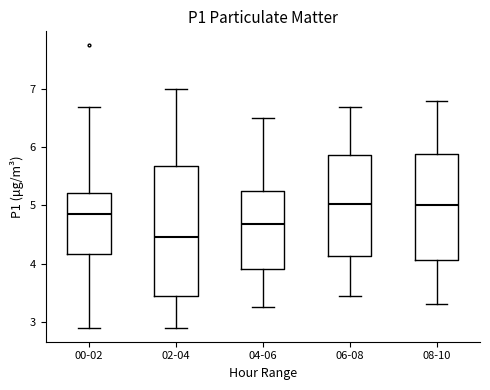

Reading left to right, read every box against the y-axis: the position of its median line, the range the box covers, and the ends of its whiskers. The values are not printed on the chart, so give them approximately, as read against the axis.

00-02: median 4.9, box 4.2 to 5.2, whiskers 2.9 to 6.7
02-04: median 4.5, box 3.5 to 5.7, whiskers 2.9 to 7.0
04-06: median 4.7, box 3.9 to 5.3, whiskers 3.3 to 6.5
06-08: median 5.0, box 4.1 to 5.9, whiskers 3.5 to 6.7
08-10: median 5.0, box 4.1 to 5.9, whiskers 3.3 to 6.8